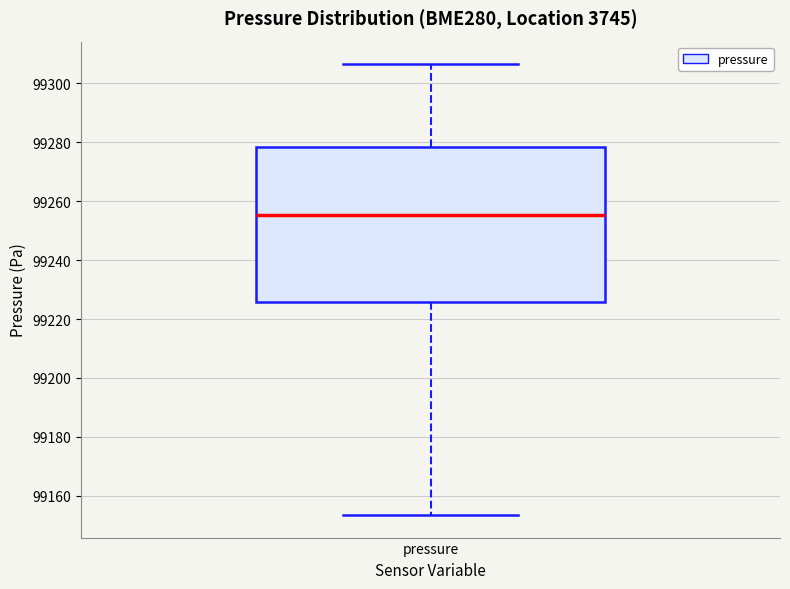

Where does the lower whisker of the box for pressure end on the y-axis? The values are not printed on the chart, so give them approximately, as read against the axis.

99154